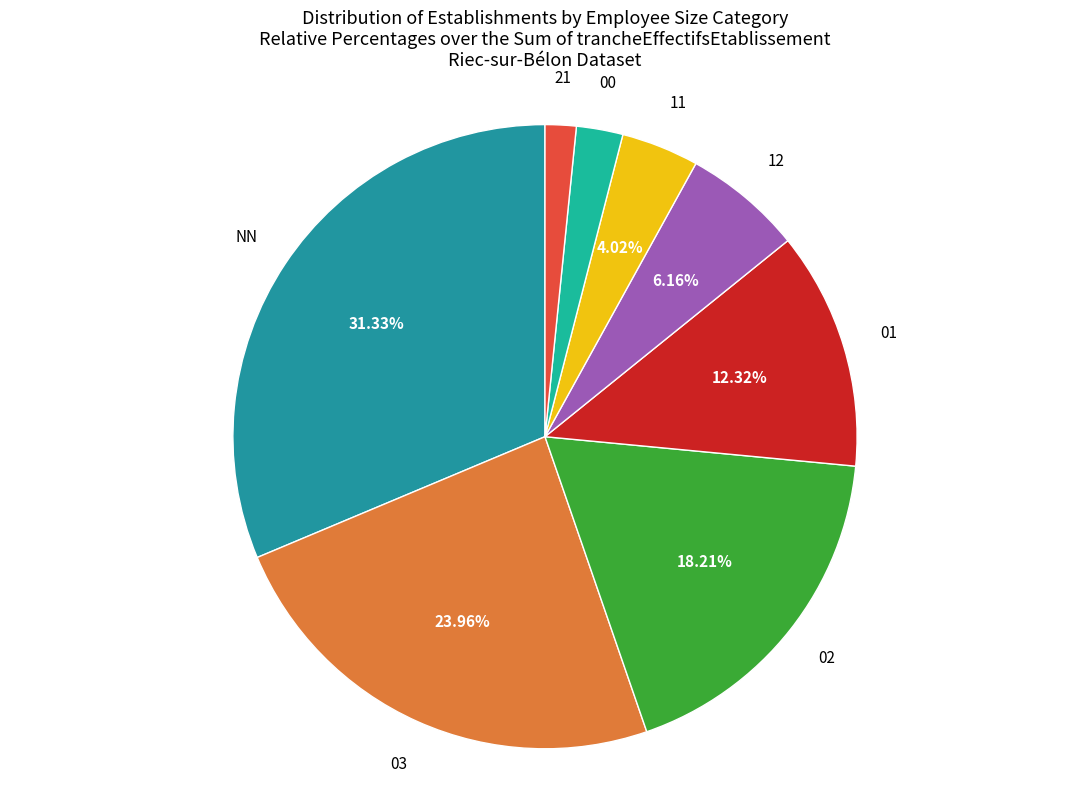

To the nearest percent, what is the difference between the 12 and 21 slice percentages?

5%